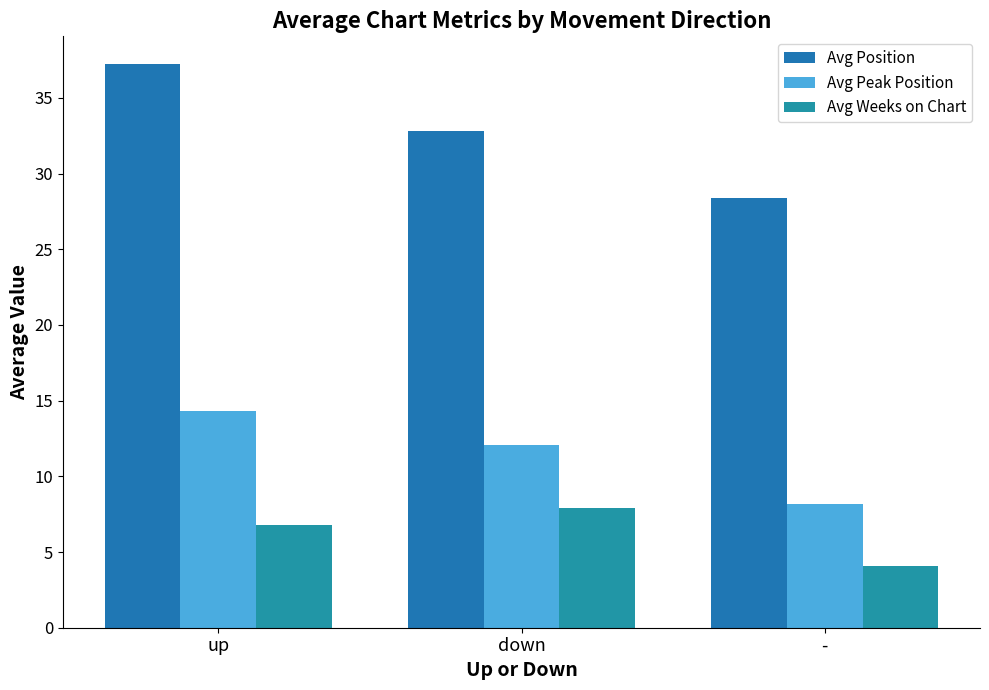

What is the maximum value for Avg Peak Position?

14.3